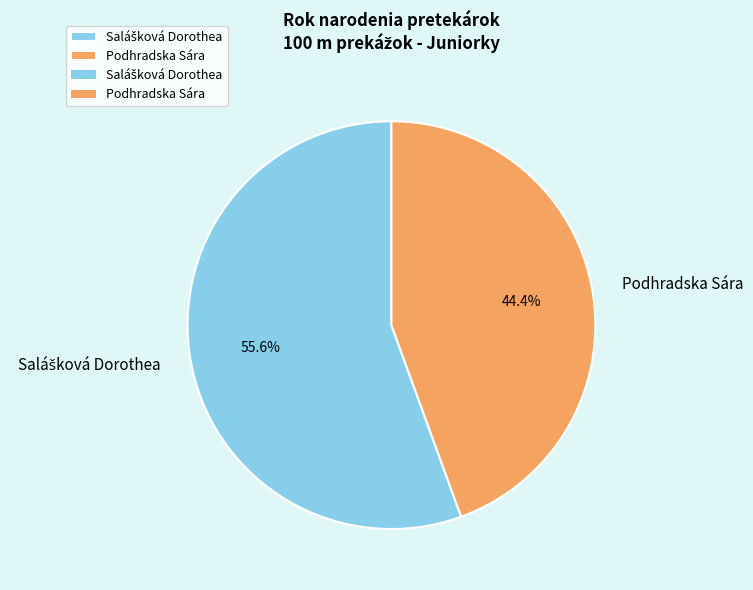

To the nearest percent, what is the average slice percentage?

50%